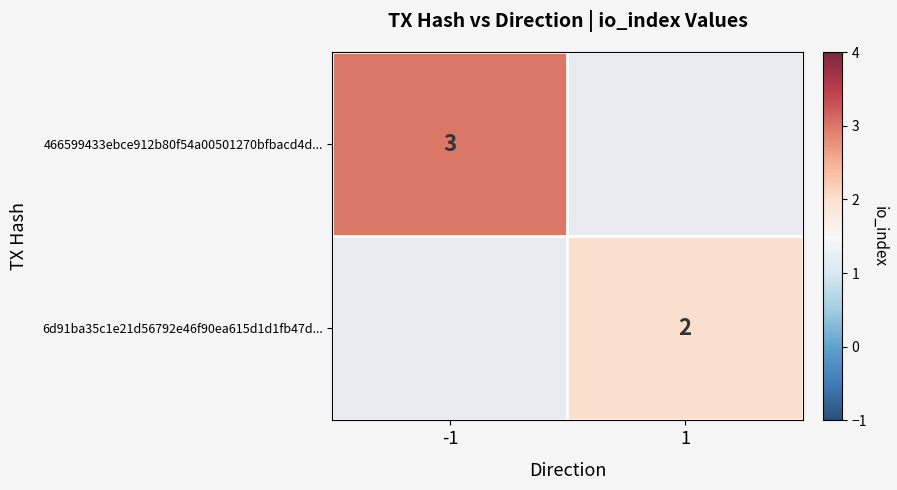

The 6d91ba35c1e21d56792e46f90ea615d1d1fb47d... series shows 2 at 1. True or false?

True